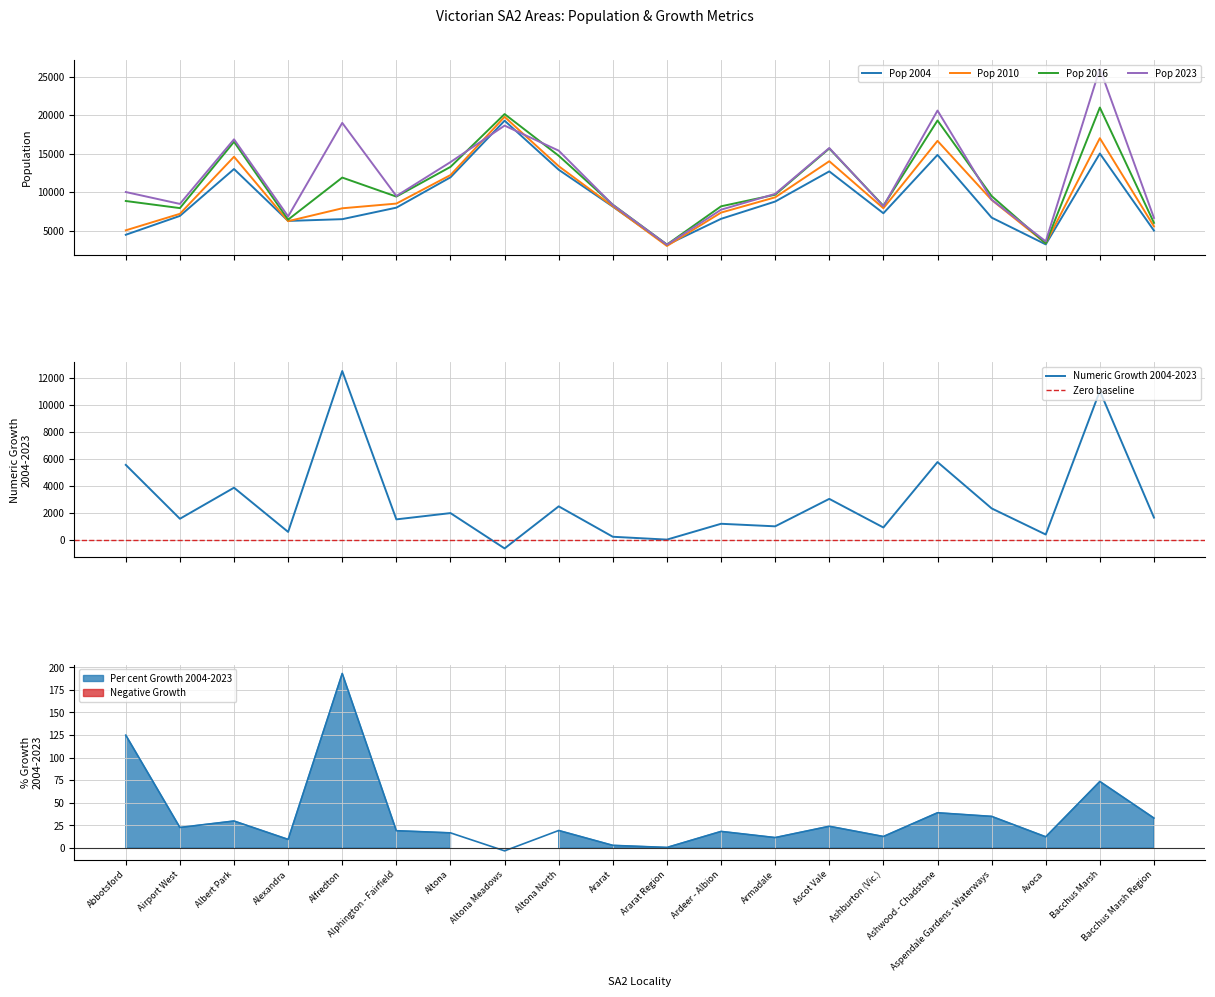

List the labels in order of Per cent Growth 2004-2023 value, largest first.

Alfredton, Abbotsford, Bacchus Marsh, Ashwood - Chadstone, Aspendale Gardens - Waterways, Bacchus Marsh Region, Albert Park, Ascot Vale, Airport West, Altona North, Alphington - Fairfield, Ardeer - Albion, Altona, Ashburton (Vic.), Avoca, Armadale, Alexandra, Ararat, Ararat Region, Altona Meadows